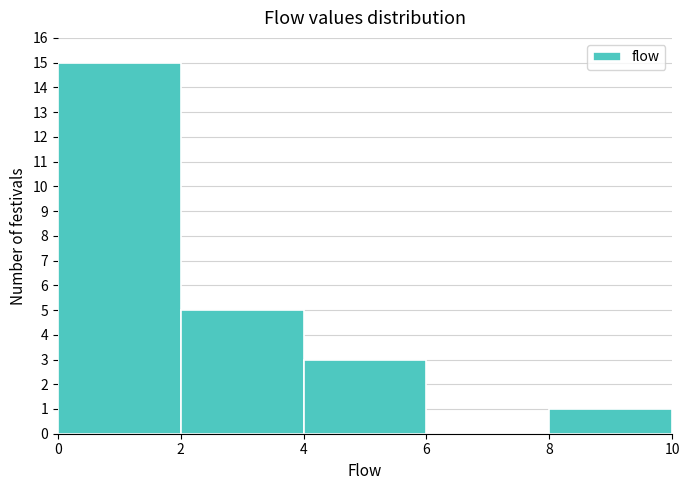

What is the height of the bar covering 2 to 4 on the x-axis? The values are not printed on the chart, so give them approximately, as read against the axis.

5